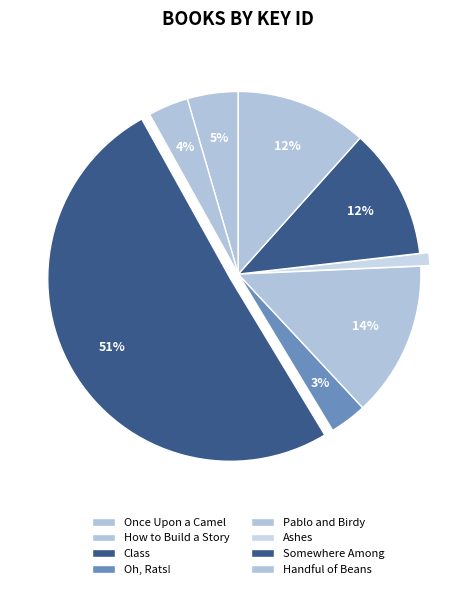

Which category has the biggest portion of the pie?

Class